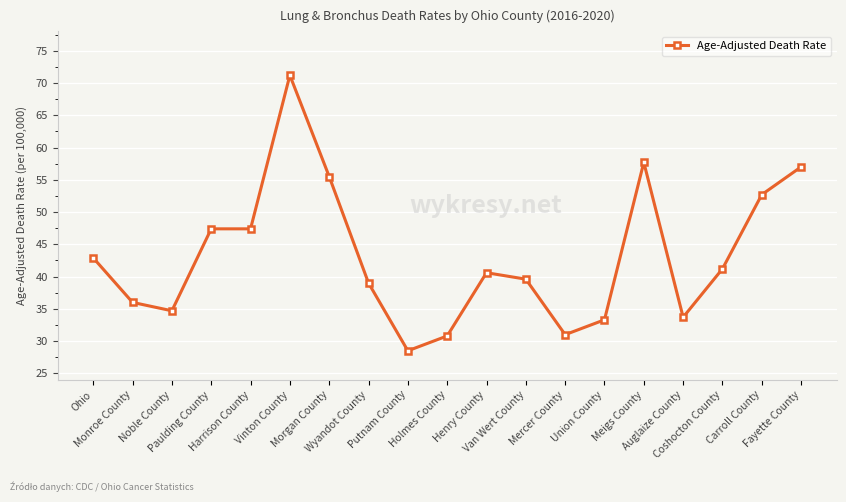

What is the approximate value at Union County?

33.3